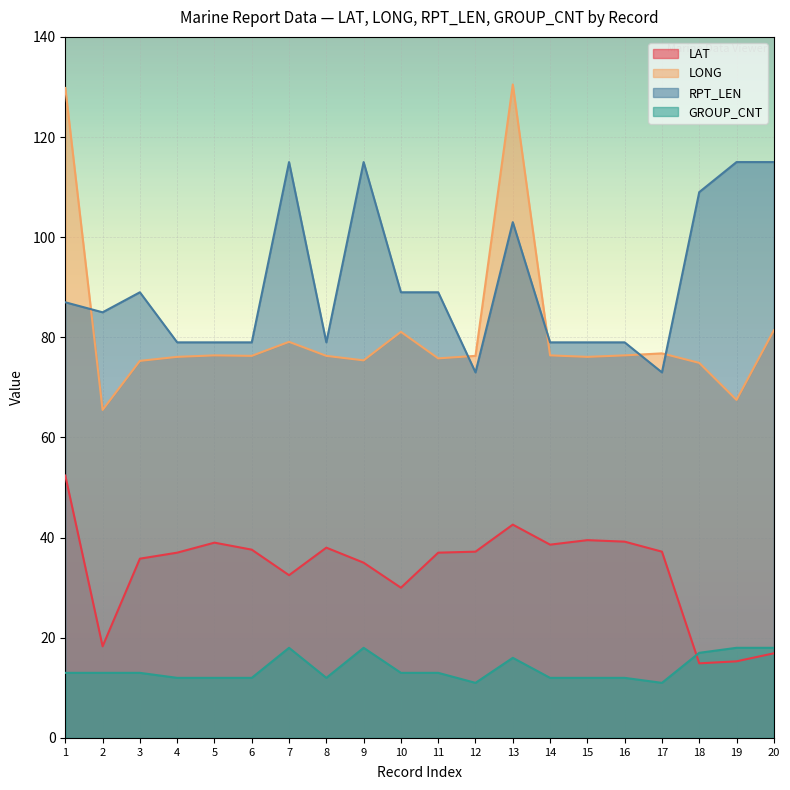

True or false: RPT_LEN has a value of 53.9 at 5.

False